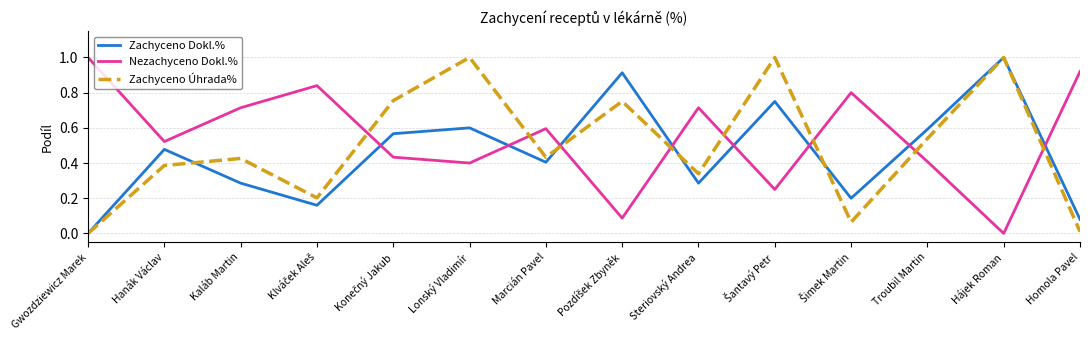

What position from the left is Kaláb Martin?

3